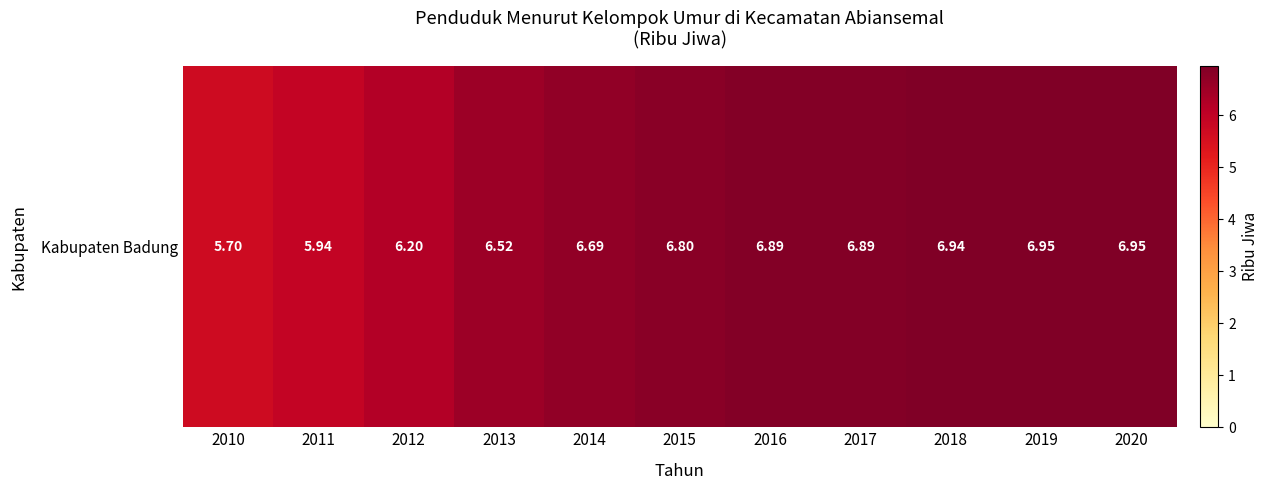

What value does the data have at 2020?

7.0